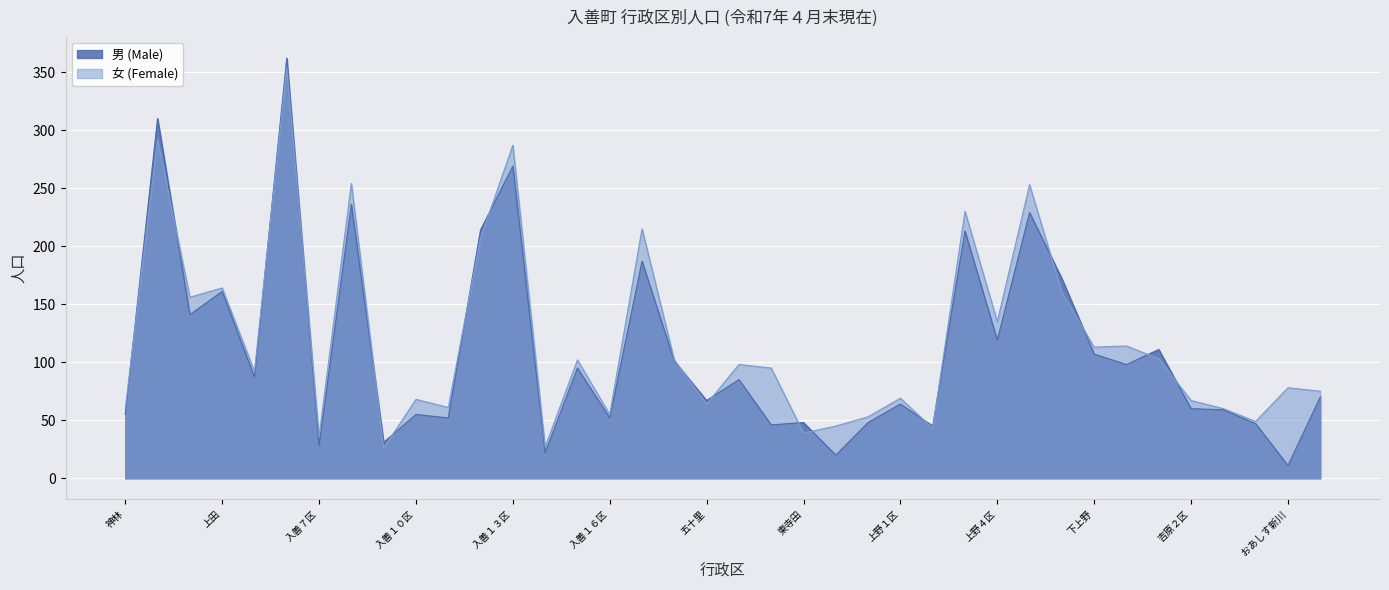

Which series has the widest spread of values?

男 (Male)